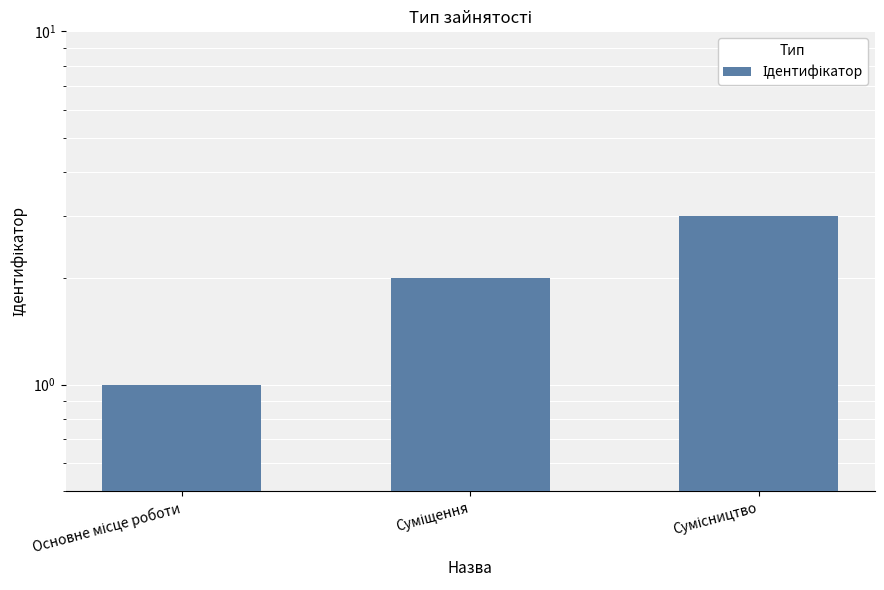

Reading left to right, extract all data points from this chart.

1	2	3